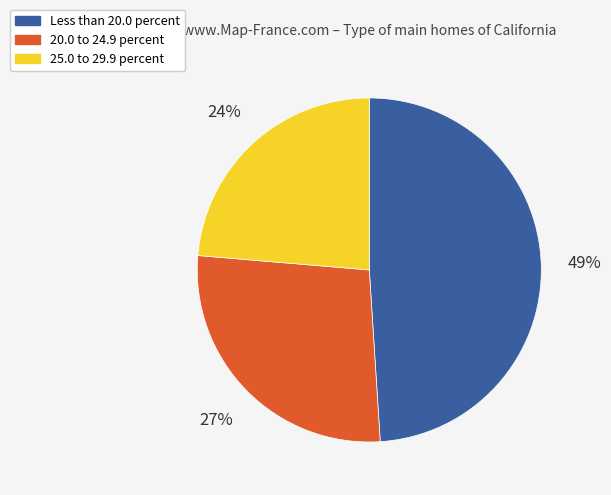

What is the smallest slice in the pie chart?

25.0 to 29.9 percent